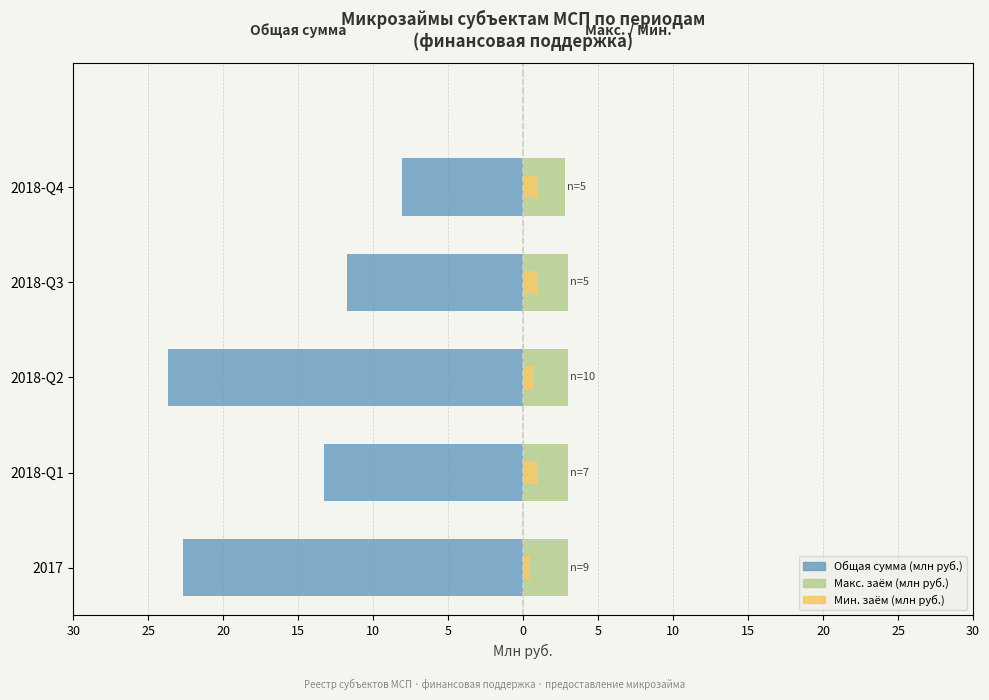

What value does the Макс. заём (млн руб.) series have at 2018-Q1?

3.0